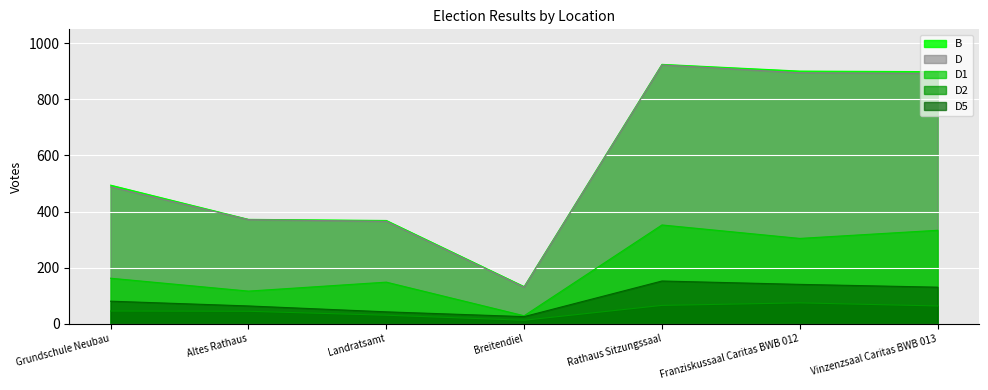

At which label does D2 first exceed 45?

Rathaus Sitzungssaal